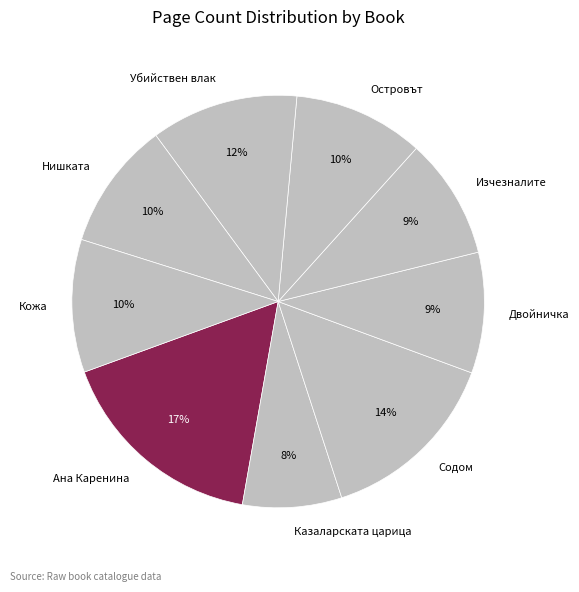

Combined, do Нишката and Убийствен влак account for over 50%?

No